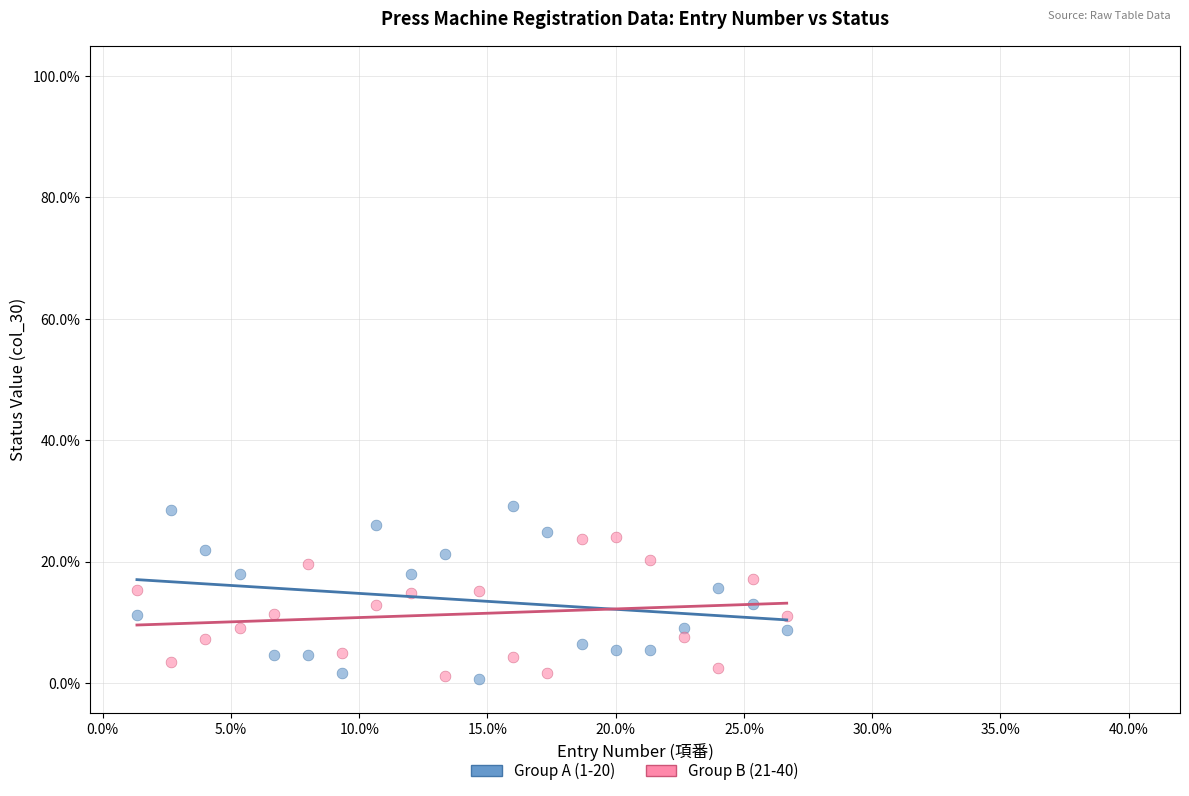

What are all the series names shown in the legend?

Group A (1-20), Group B (21-40)